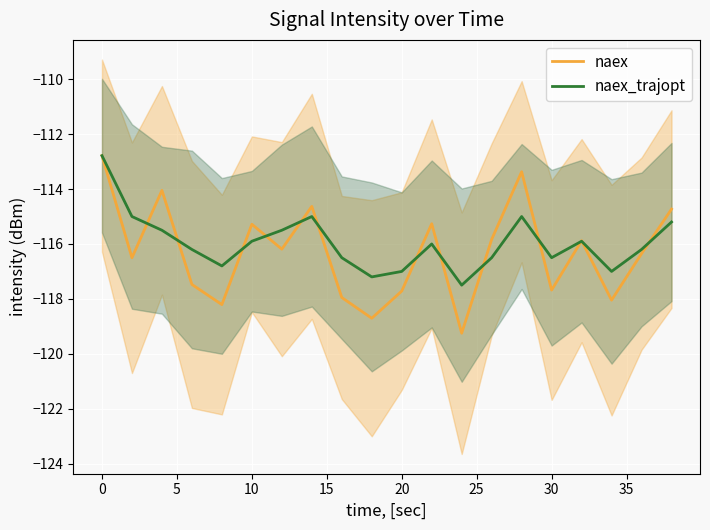

What is the maximum value for naex?

-112.8